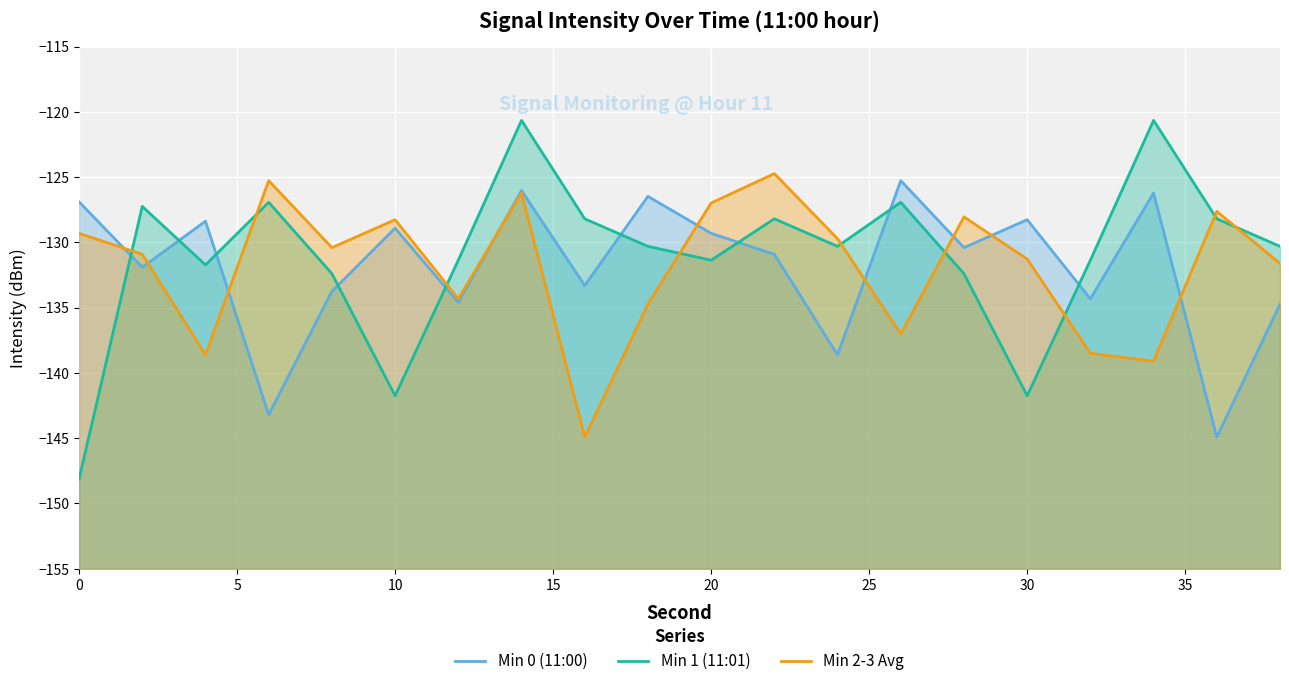

In Min 0 (11:00), how many points are lower than both neighbors (excluding endpoints)?

8